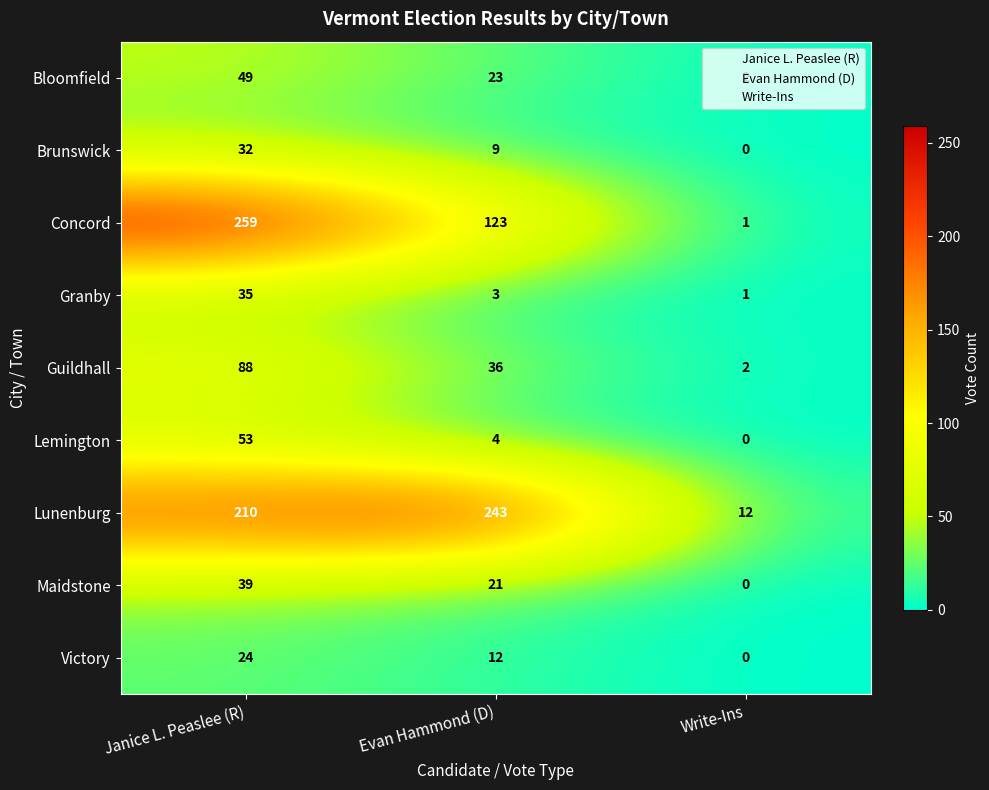

Is it true that Guildhall equals 56 at Janice L. Peaslee (R)?

False